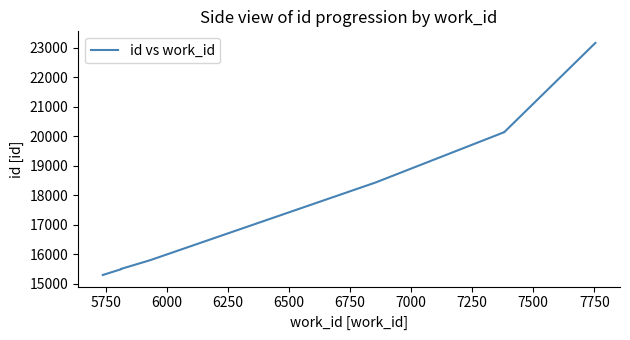

What is the maximum value shown in the chart?

23160